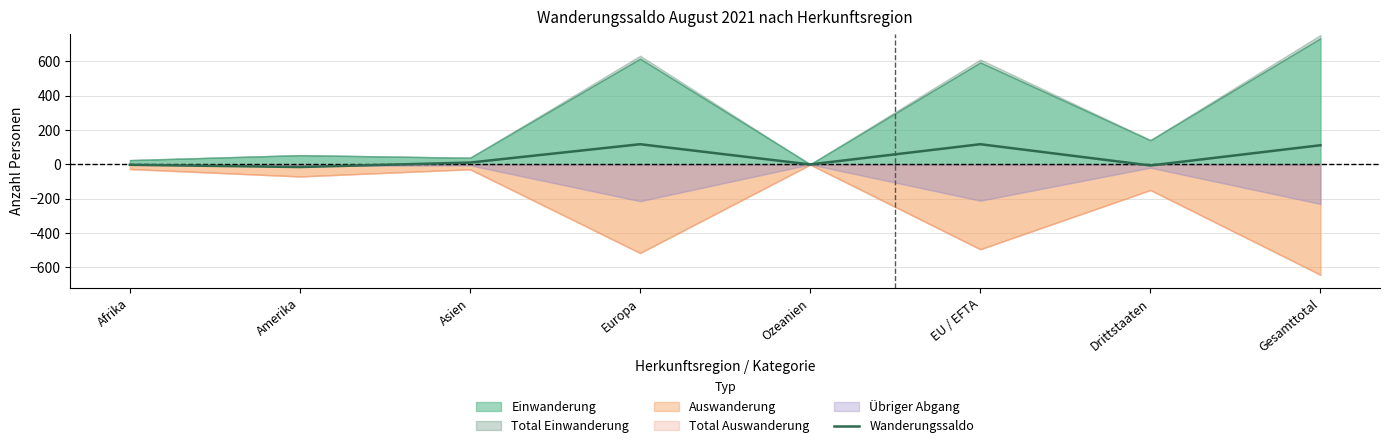

Rank the categories by value from lowest to highest.

Amerika, Drittstaaten, Afrika, Ozeanien, Asien, Gesamttotal, Europa, EU / EFTA